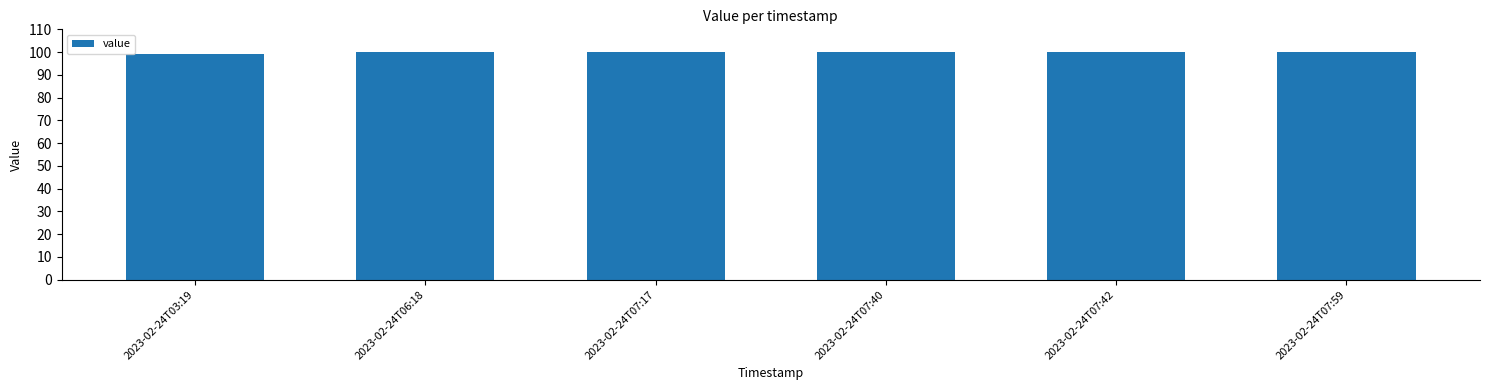

Does the chart contain stacked bars?

No